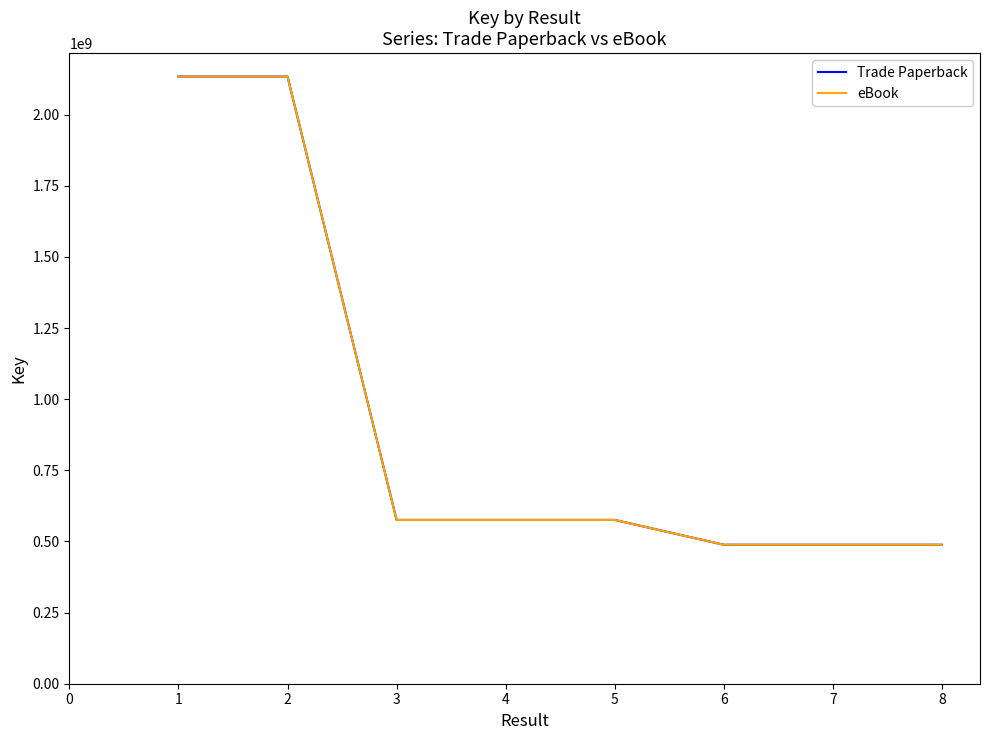

True or false: Trade Paperback and eBook cross at least once.

False